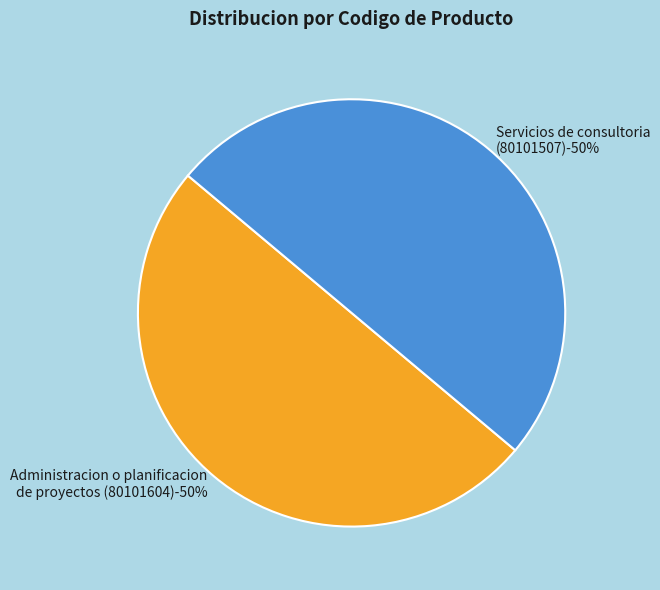

To the nearest percent, what portion does Servicios de consultoria
(80101507) represent?

50%